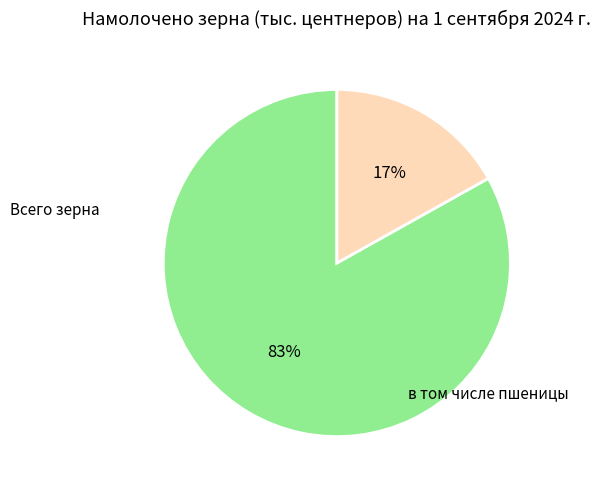

Approximately how many times larger is the value at Всего зерна compared to в том числе пшеницы?

4.9